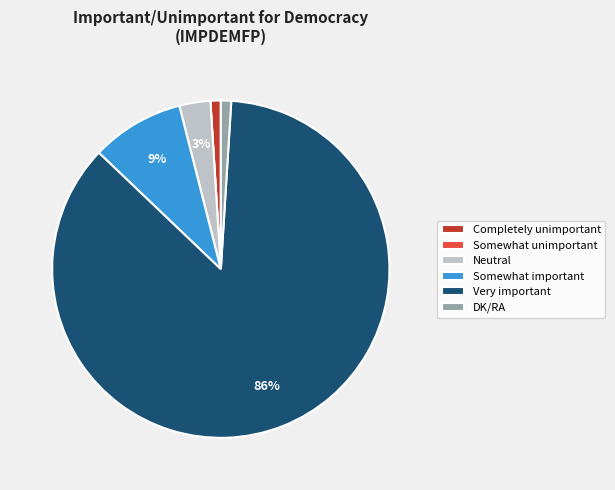

What is the largest slice in the pie chart?

Very important